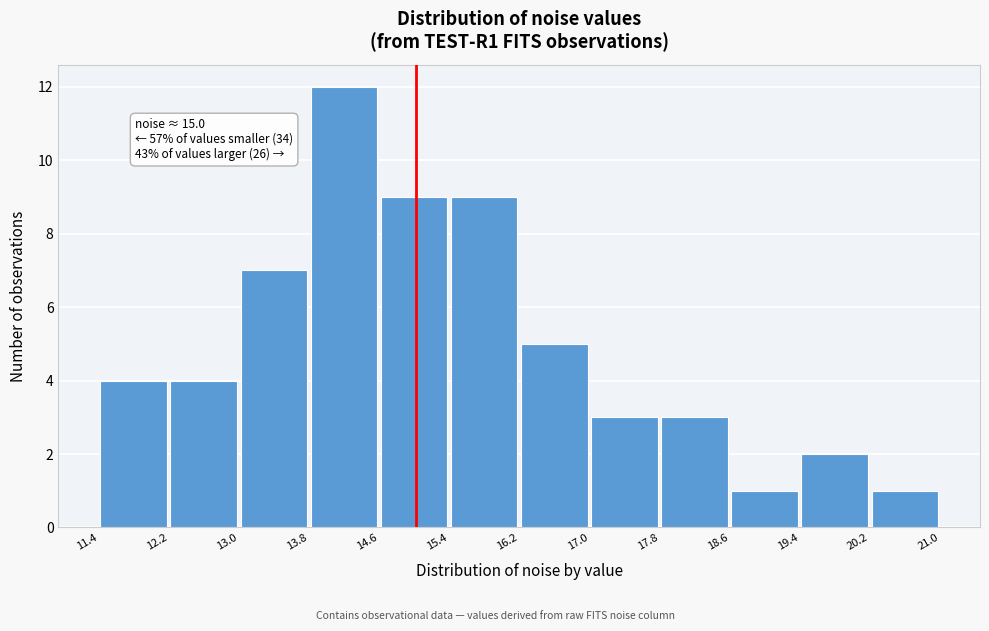

Which range on the x-axis has the tallest bar?

13.8 to 14.6